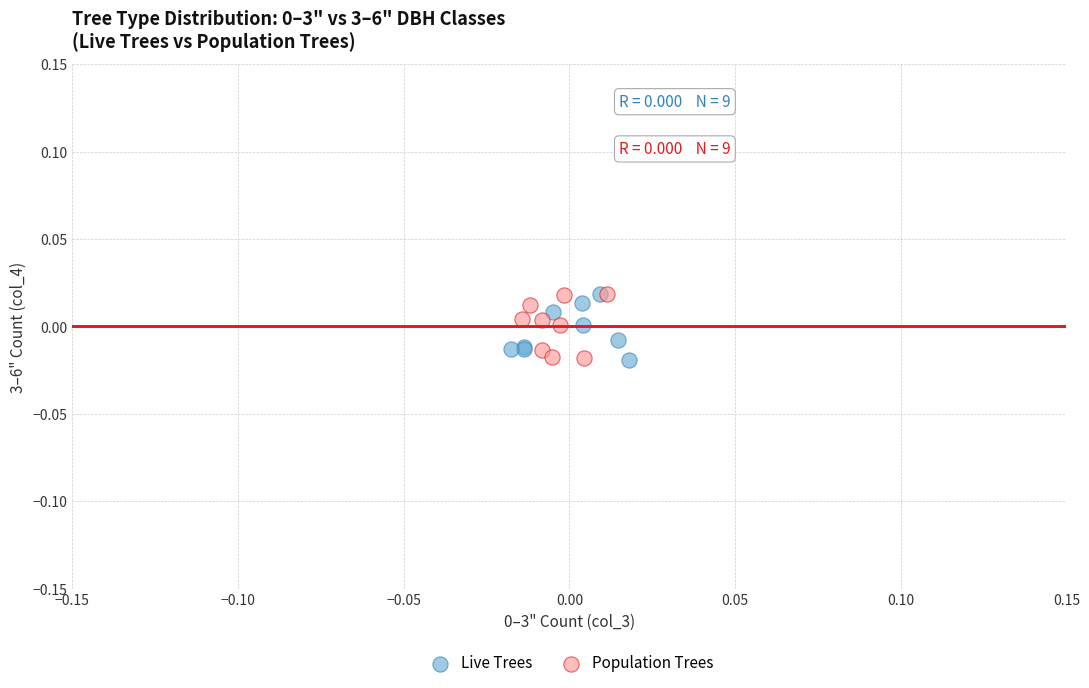

What are all the series names shown in the legend?

Live Trees, Population Trees